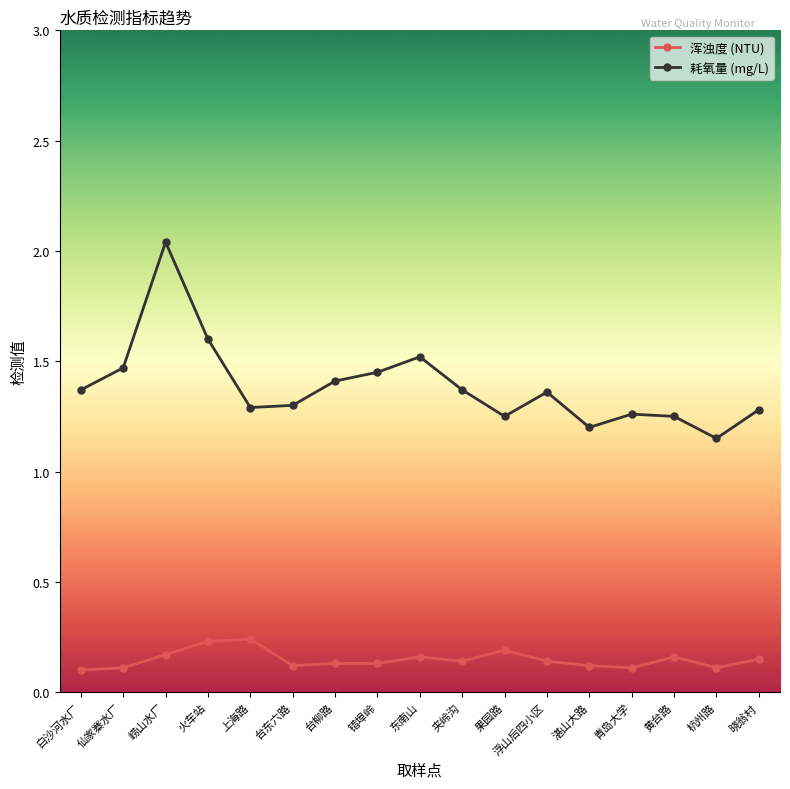

True or false: 耗氧量 (mg/L) and 浑浊度 (NTU) cross at least once.

False